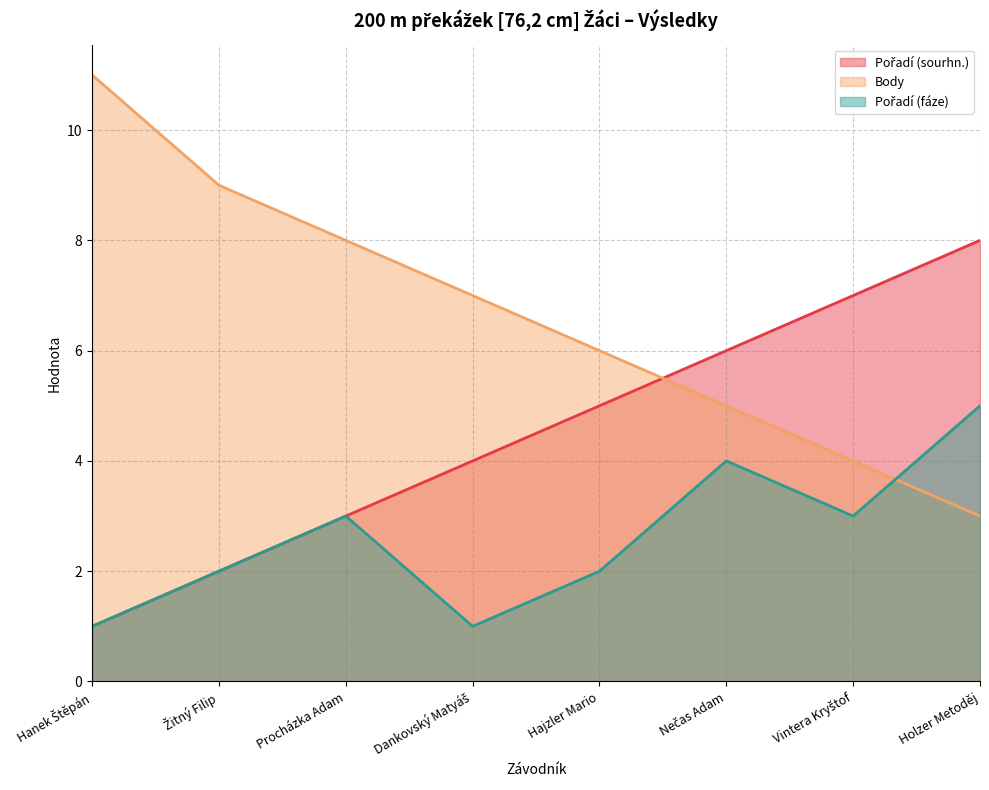

What is the label of the 4th point from the right?

Hajzler Mario